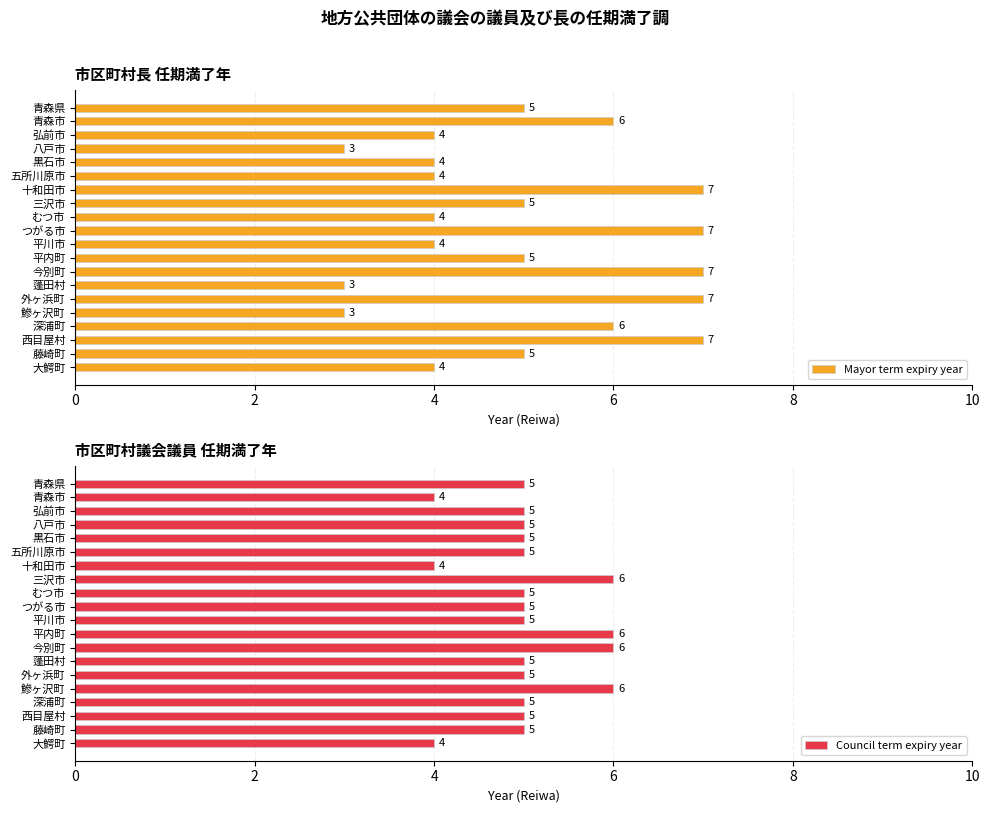

The value of Council term expiry year at 青森市 is 1. True or false?

False